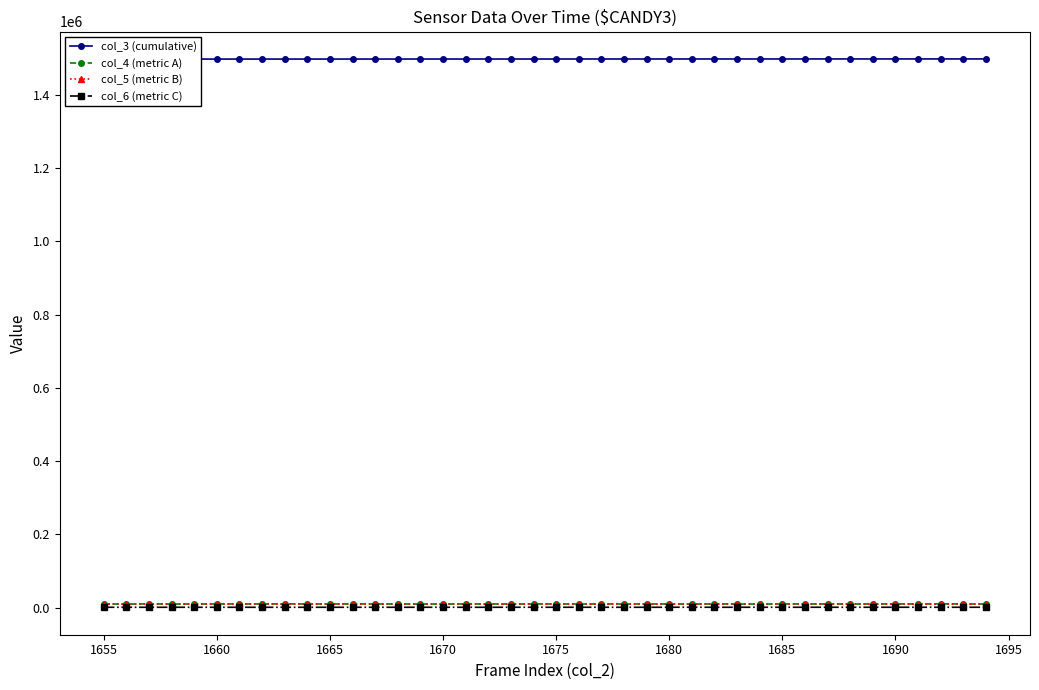

True or false: col_4 (metric A) has more than 1 points higher than both neighbors.

True